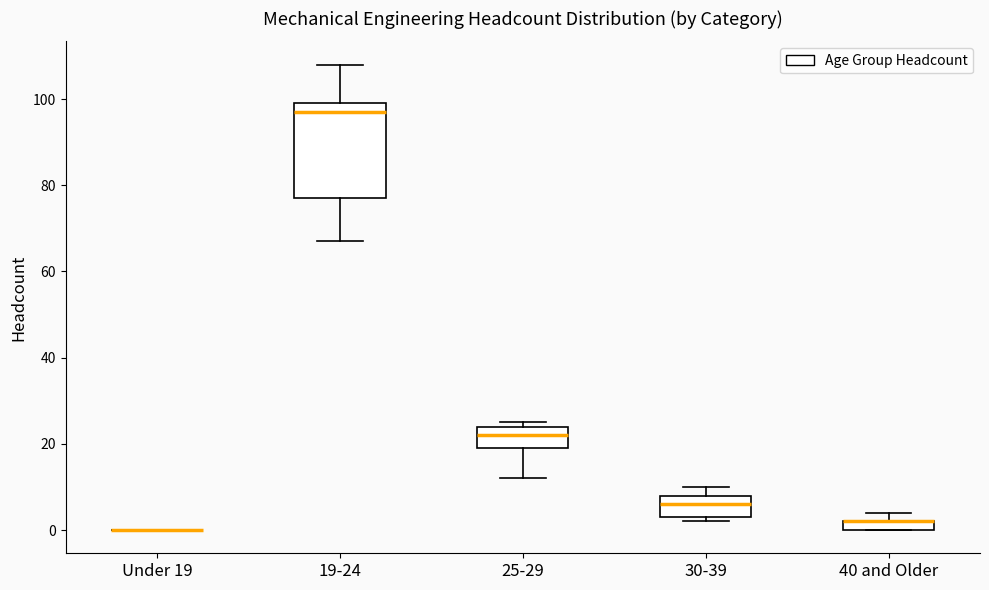

Where is the lower edge of the box for 19-24 on the y-axis? The values are not printed on the chart, so give them approximately, as read against the axis.

78